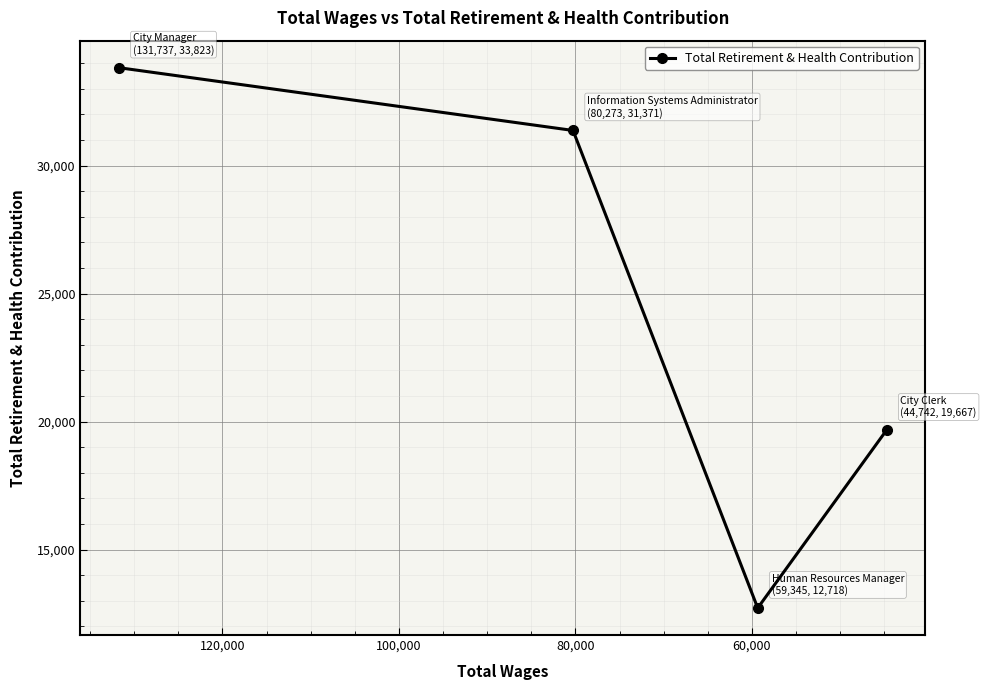

Is it true that the value at 40,000 is 45039?

False